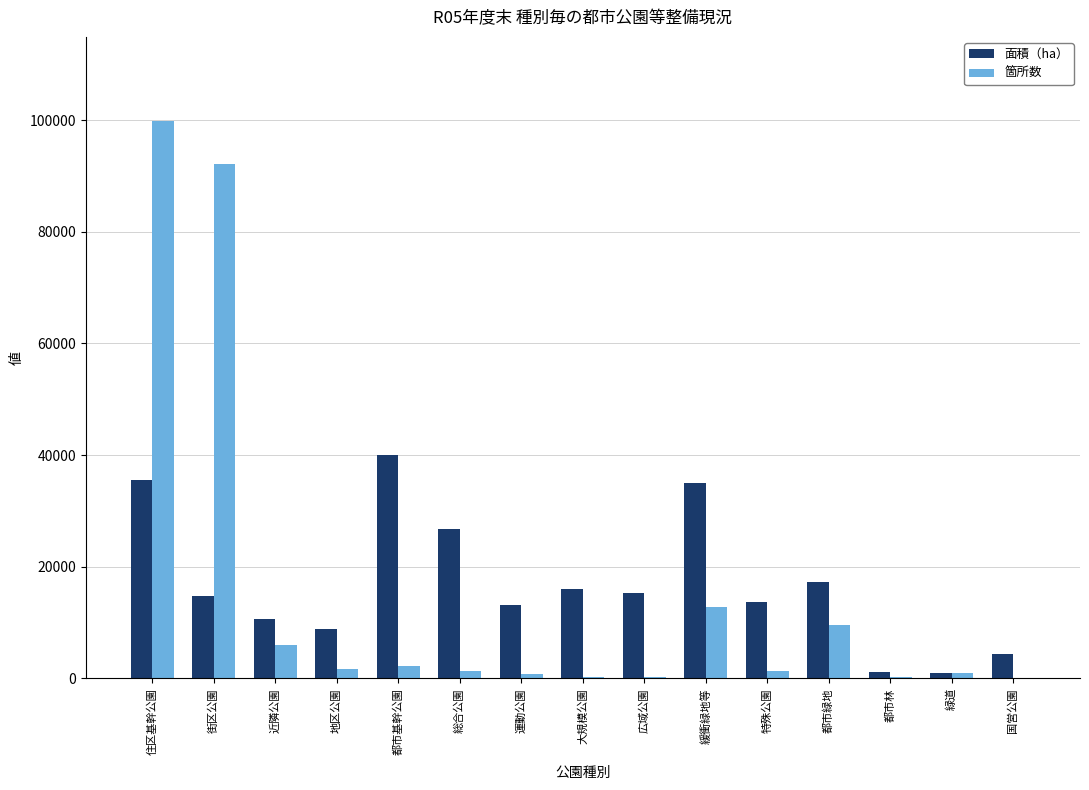

What is the sum of all 面積（ha） values?

253220.5